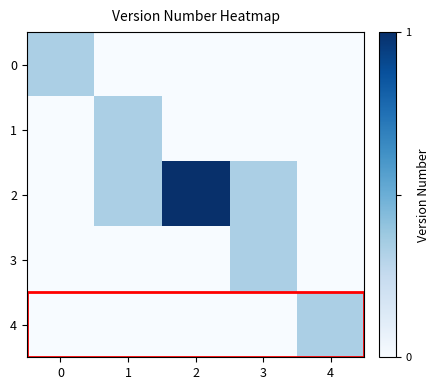

What is the difference between the highest and lowest values at 0?

0.3